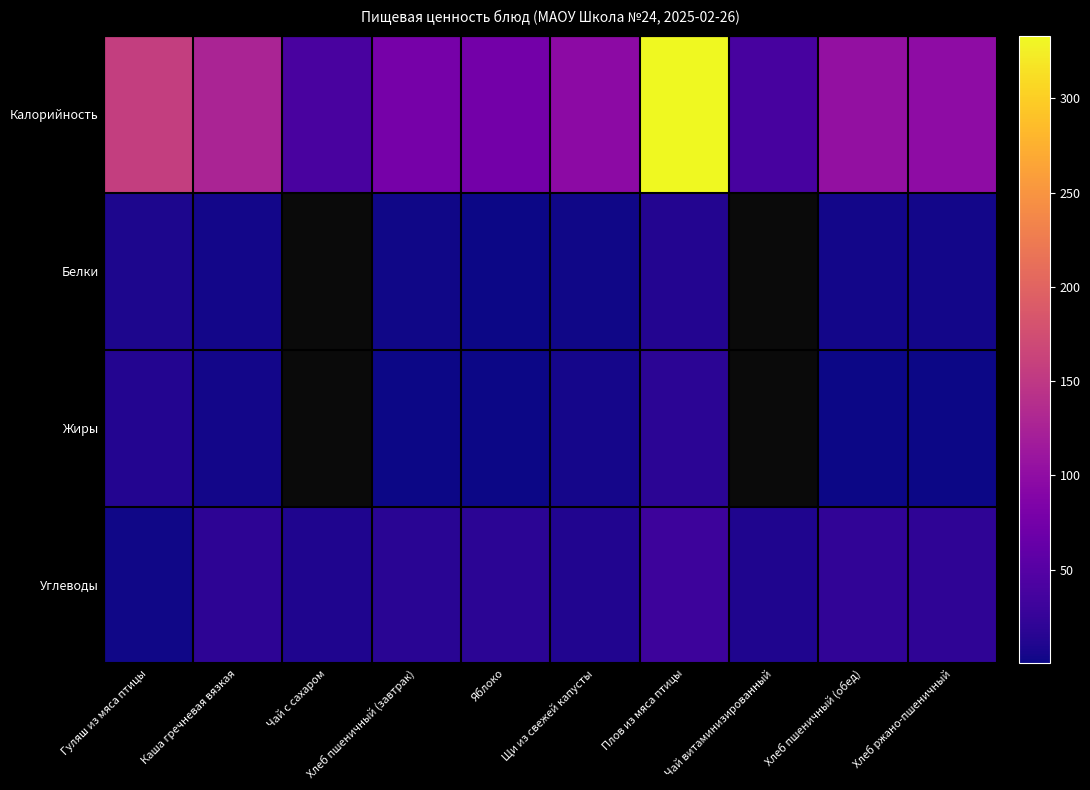

What is the difference between the second highest and minimum values in the Белки series?

12.2